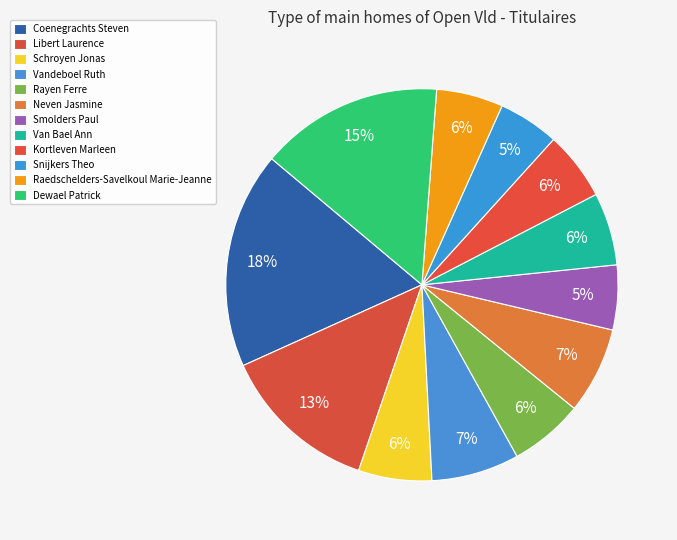

Is there any slice that represents more than half of the pie?

No